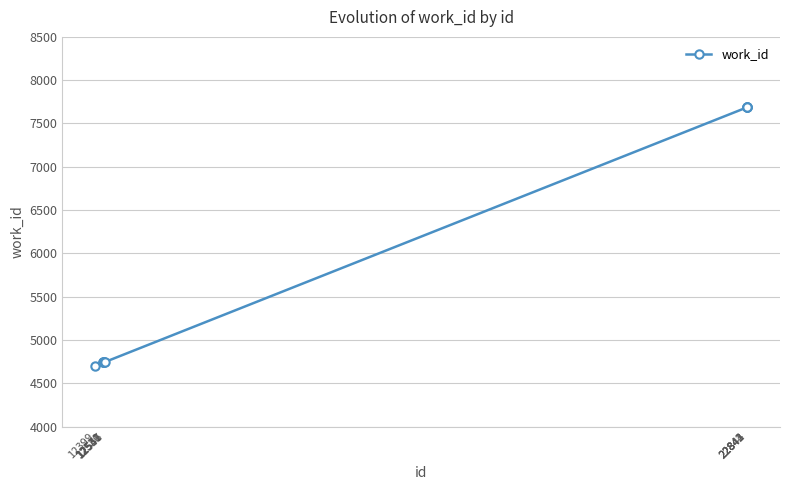

What is the maximum value shown in the chart?

7687